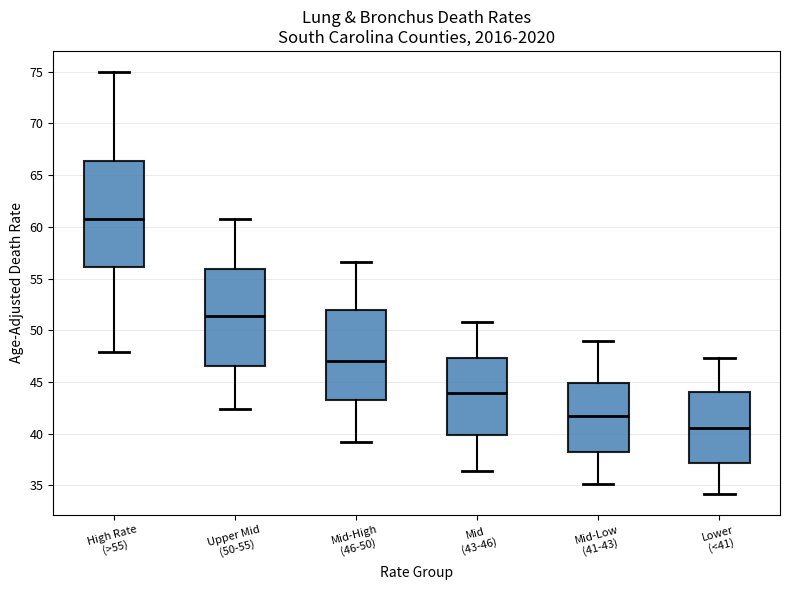

Reading left to right, transcribe this box plot: for each box, give where its median line is, the range the box spans, and where its two whiskers end, as read against the y-axis. The values are not printed on the chart, so give them approximately, as read against the axis.

High Rate (>55): median 61.0, box 56.0 to 66.5, whiskers 48.0 to 75.0
Upper Mid (50-55): median 51.5, box 46.5 to 56.0, whiskers 42.5 to 60.5
Mid-High (46-50): median 47.0, box 43.5 to 52.0, whiskers 39.0 to 56.5
Mid (43-46): median 44.0, box 40.0 to 47.5, whiskers 36.5 to 51.0
Mid-Low (41-43): median 41.5, box 38.0 to 45.0, whiskers 35.0 to 49.0
Lower (<41): median 40.5, box 37.0 to 44.0, whiskers 34.0 to 47.5